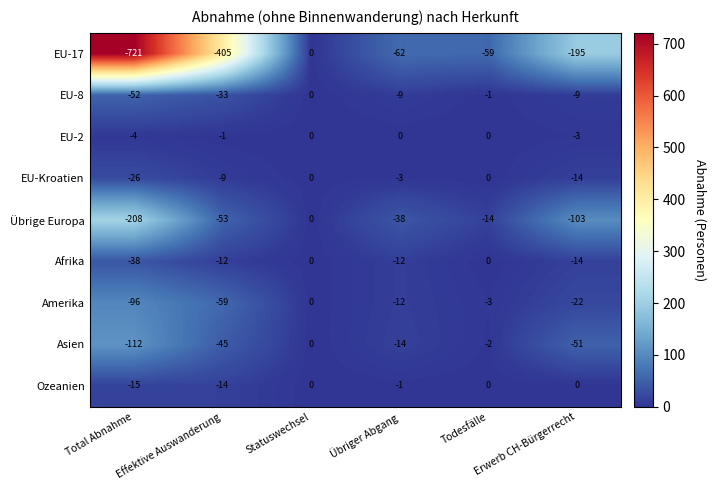

Which series has the largest range (max minus min)?

EU-17